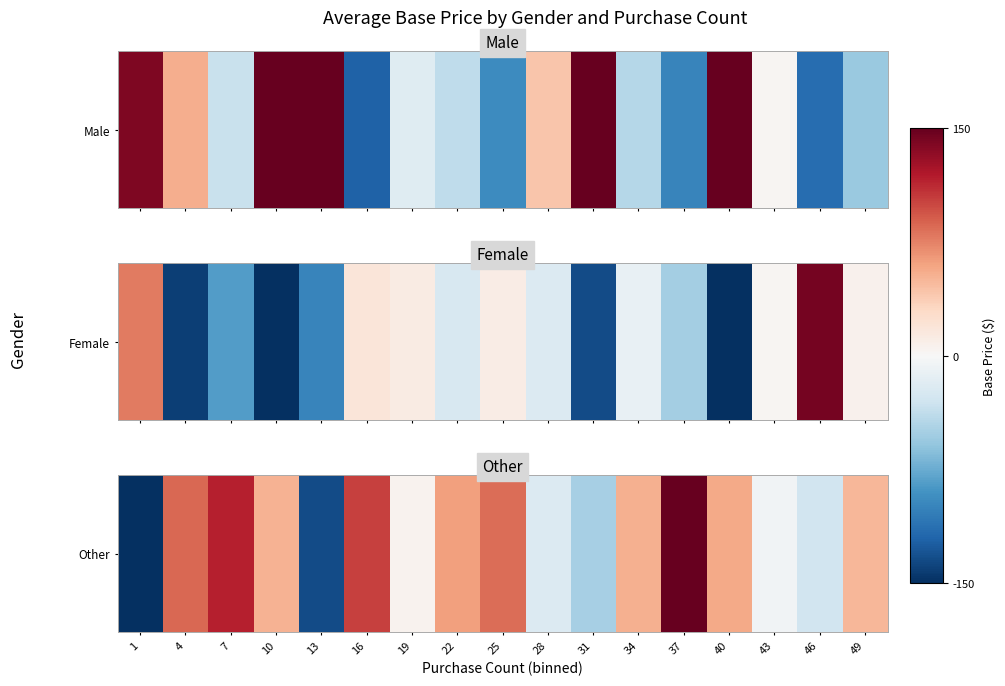

What is the change in value from 1 to 28?

+196.5